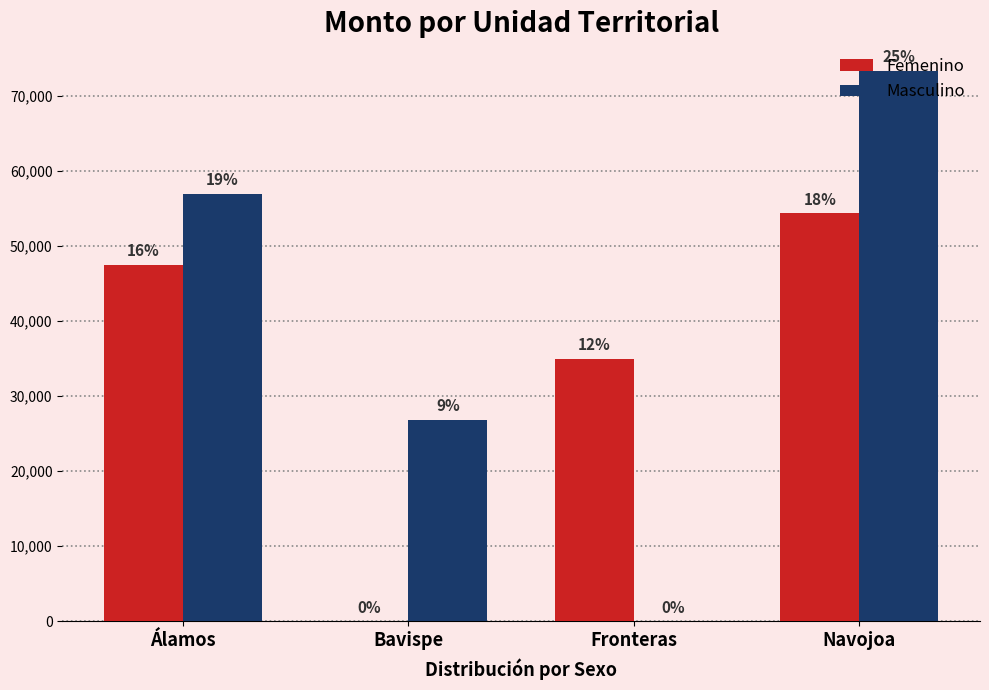

Is the value of Femenino at Fronteras greater than the value of Masculino at Bavispe?

Yes